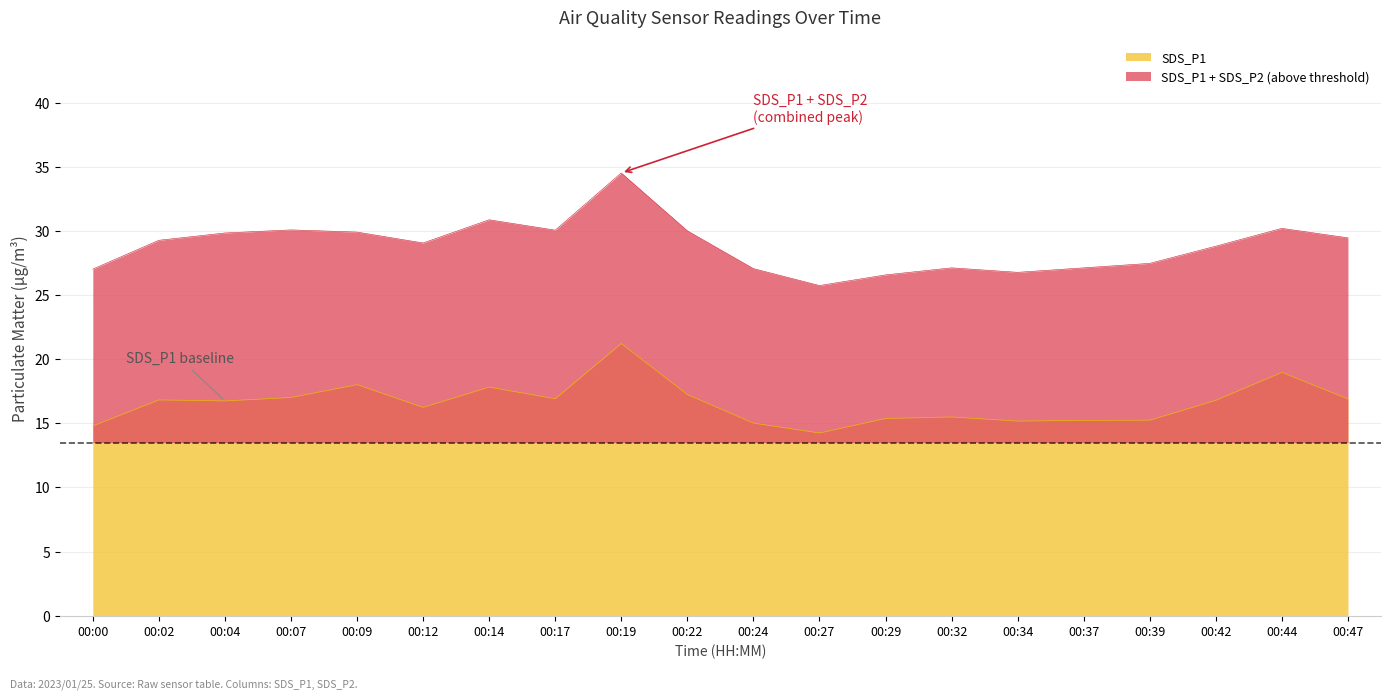

What is the change in value from 00:07 to 00:12?

-0.8